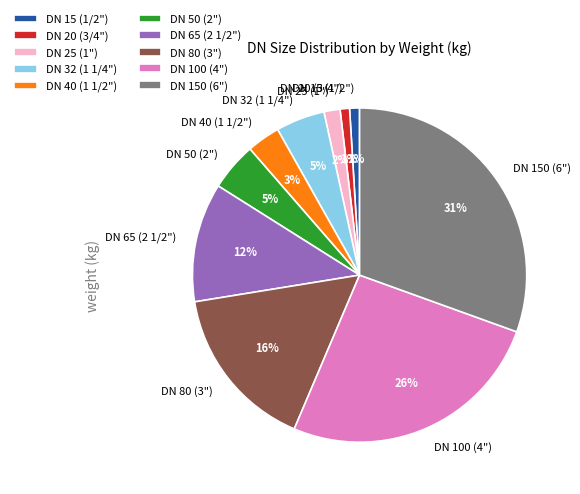

To the nearest percent, what is the average slice percentage?

10%